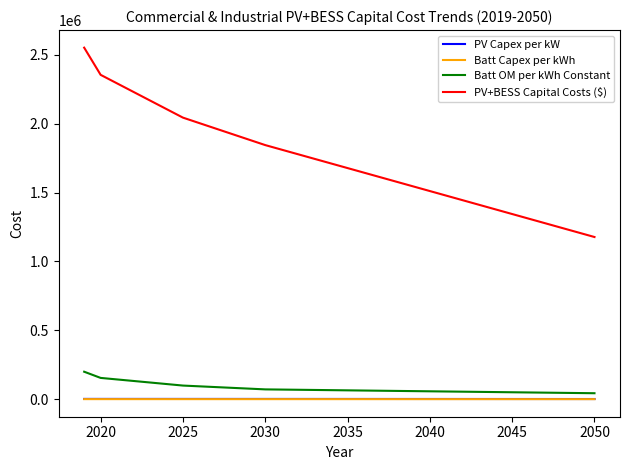

True or false: PV+BESS Capital Costs ($) and Batt Capex per kWh intersect in this chart.

False